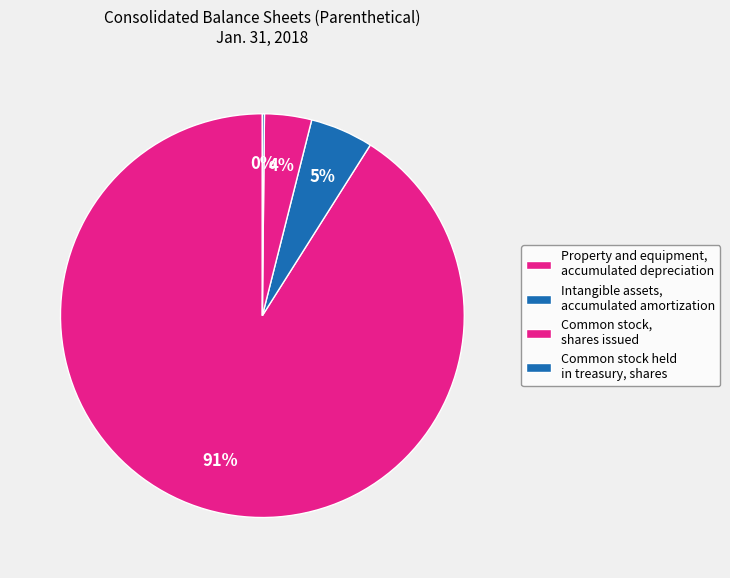

Count the number of slices in the pie.

4